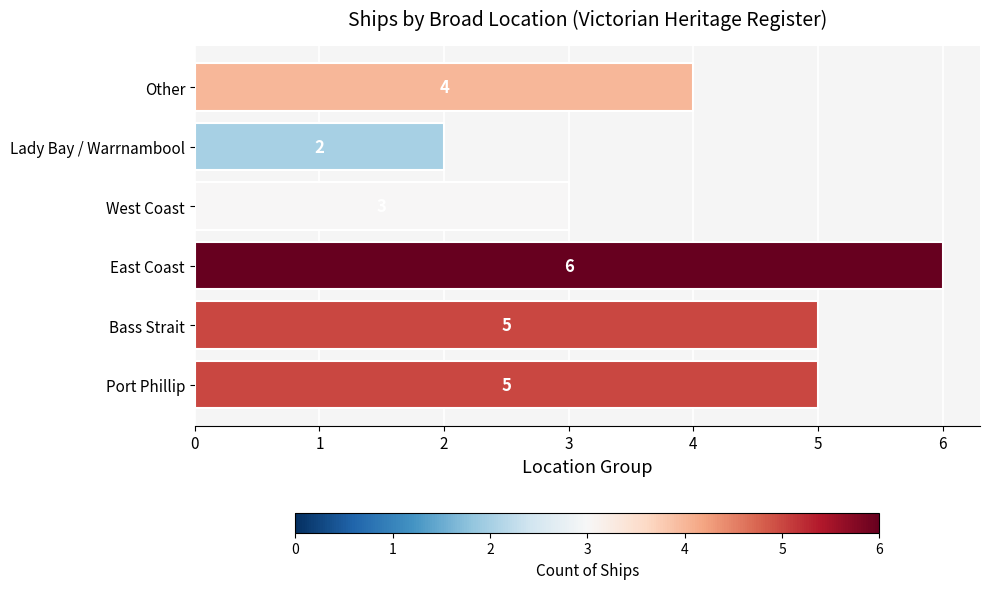

Reading bottom to top, transcribe all the data shown in this chart.

Port Phillip=5	Bass Strait=5	East Coast=6	West Coast=3	Lady Bay / Warrnambool=2	Other=4